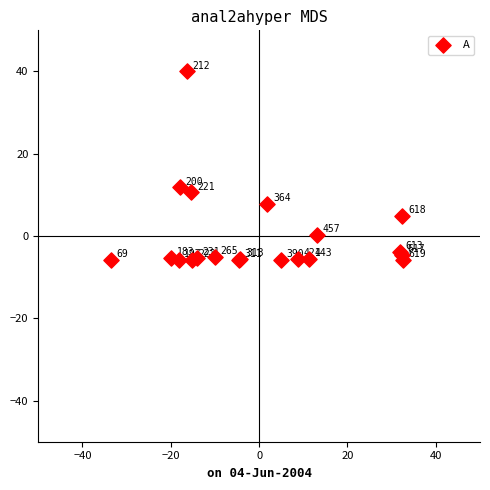

What Y value in the scatter plot is closest to 17?

11.8